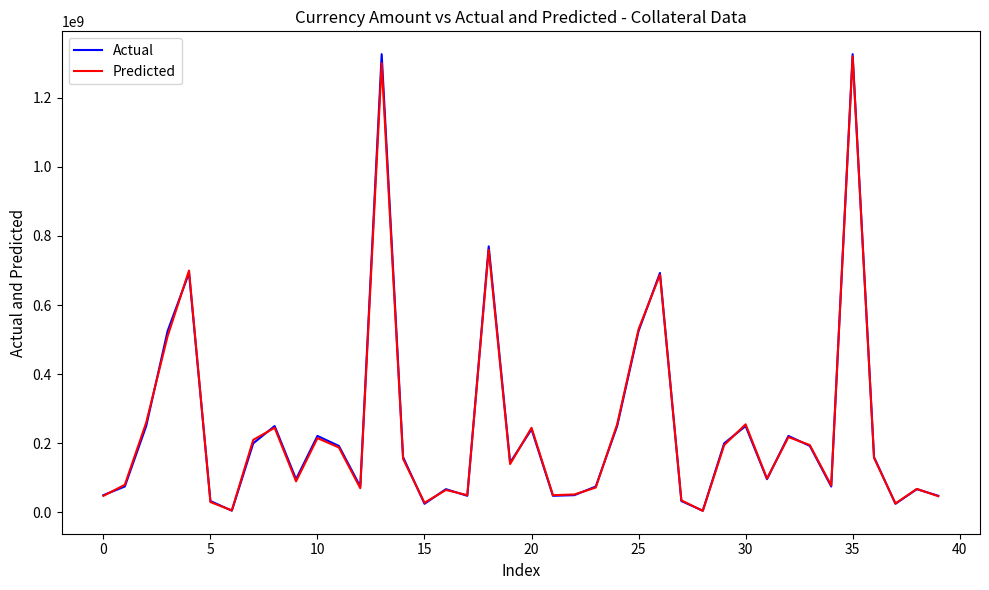

What is the greatest value displayed?

1326000000